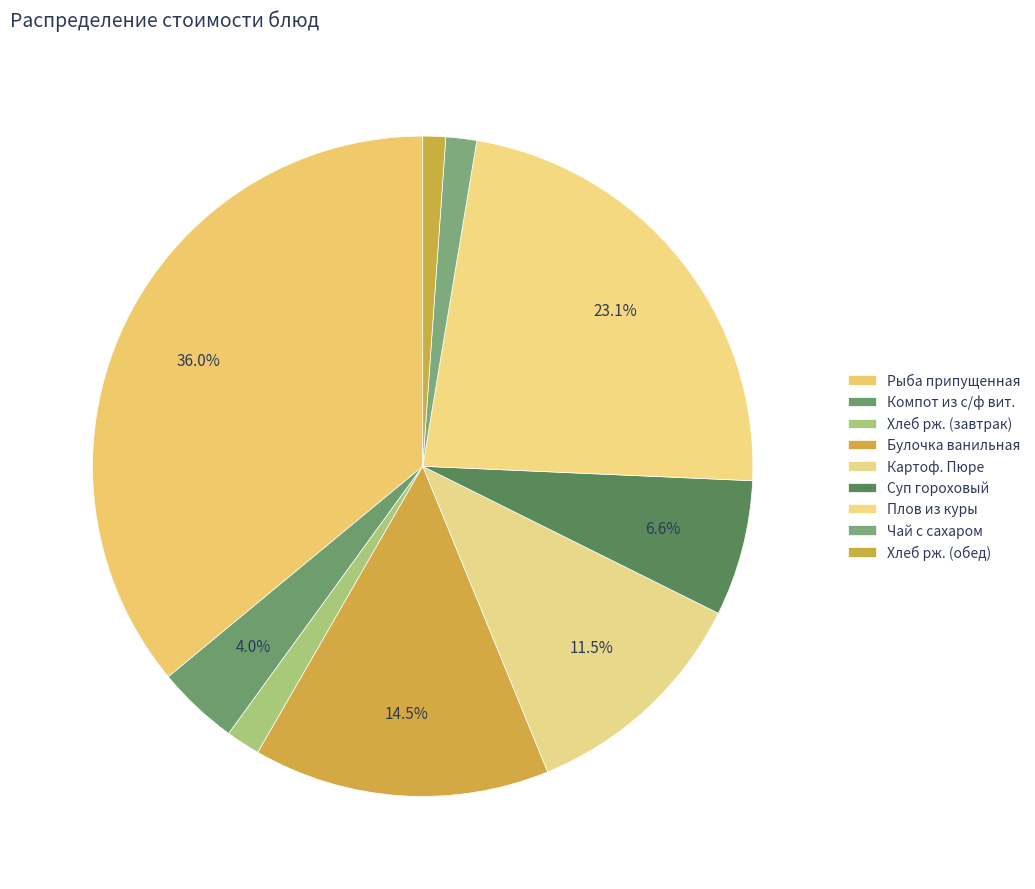

Which category has the biggest portion of the pie?

Рыба припущенная